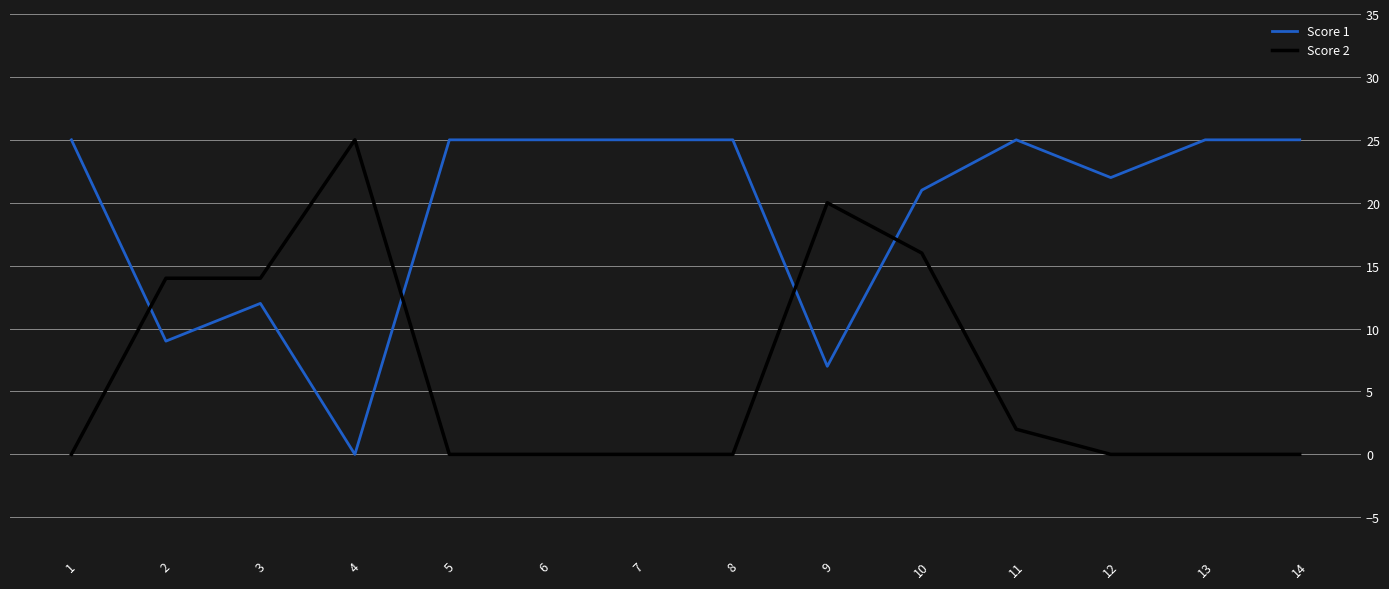

What is the greatest value displayed?

25